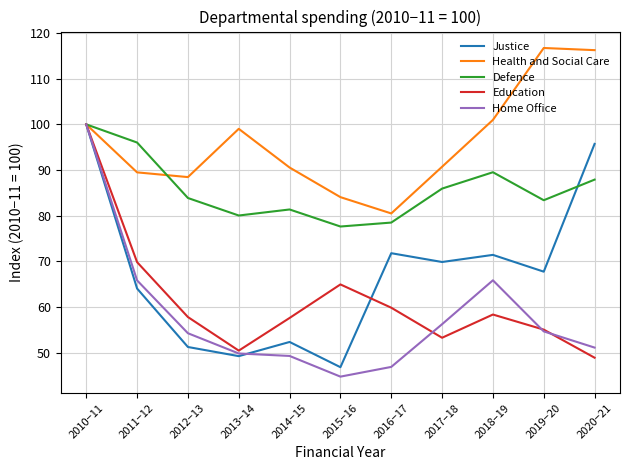

What is the approximate value of Home Office at 2020−21?

51.1